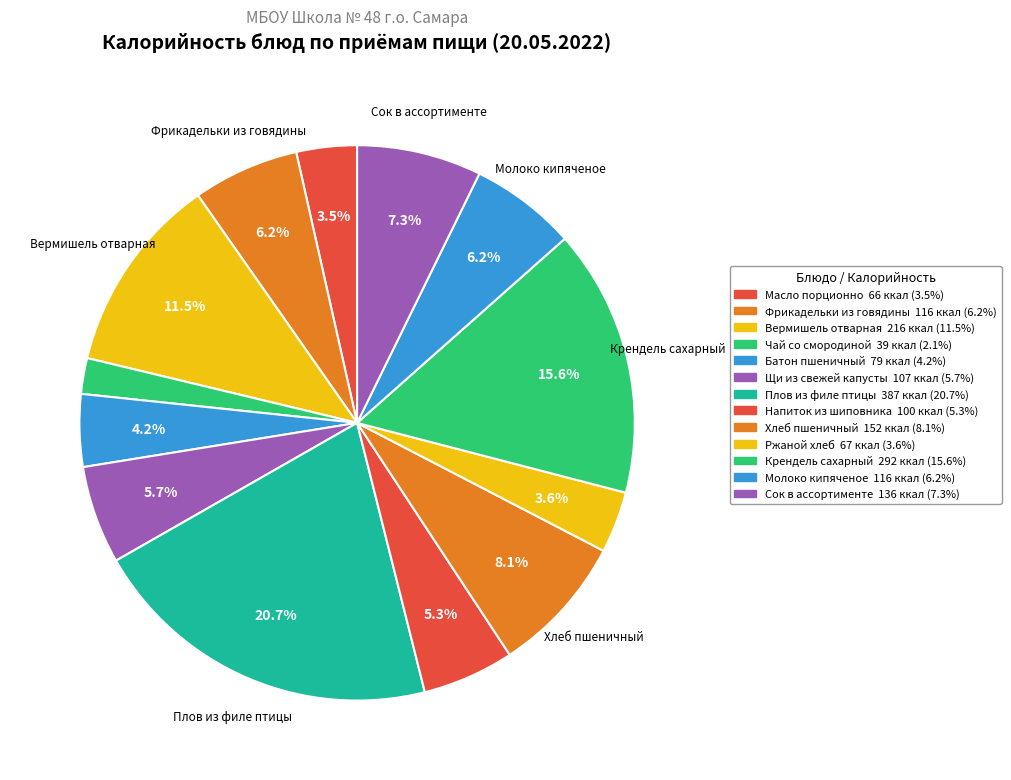

Is Крендель сахарный the majority of the pie?

No